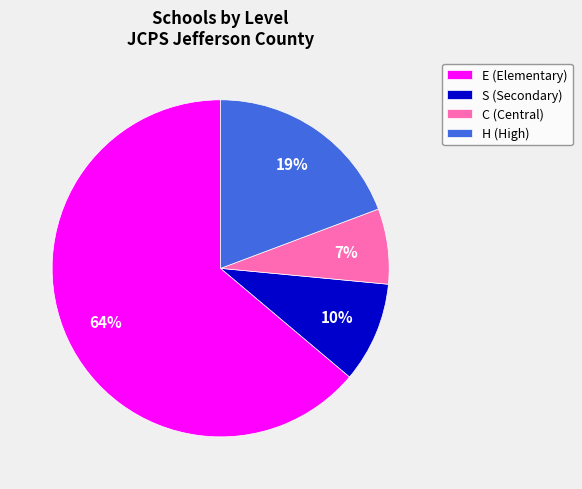

To the nearest percent, what portion does C represent?

7%